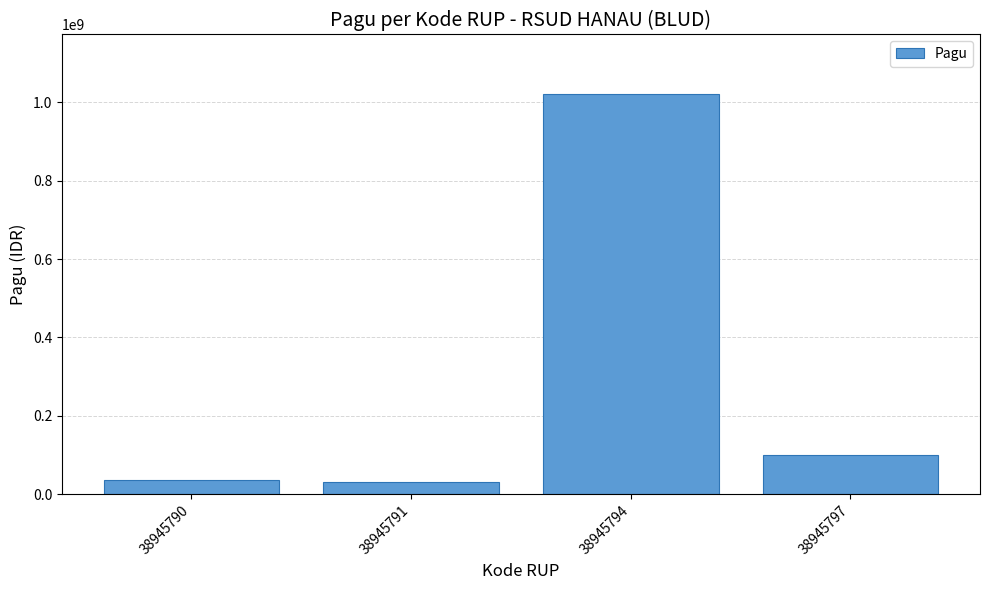

What is the average value?

296500000